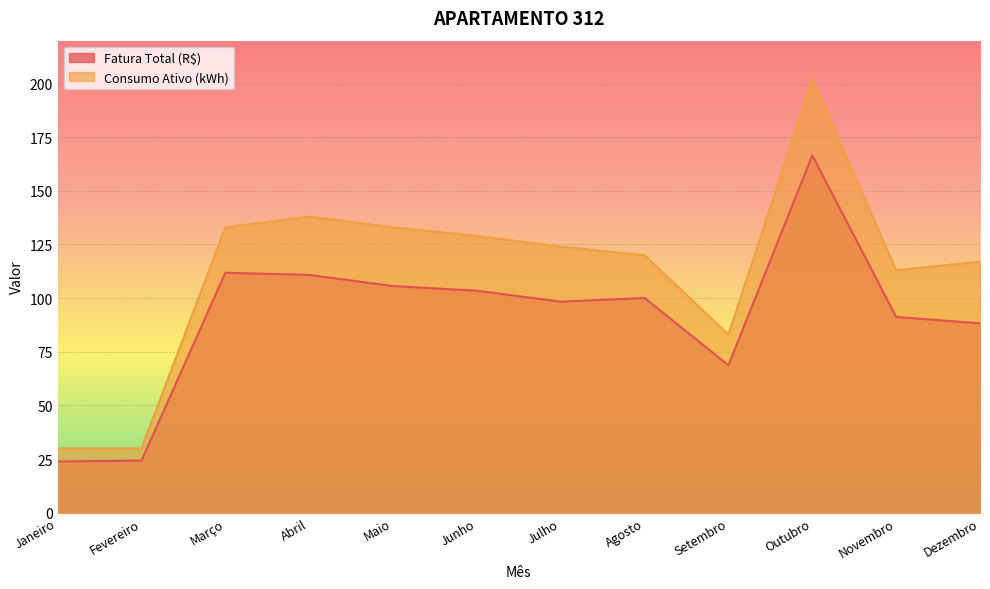

Where is the first local minimum for Consumo Ativo (kWh)?

Setembro